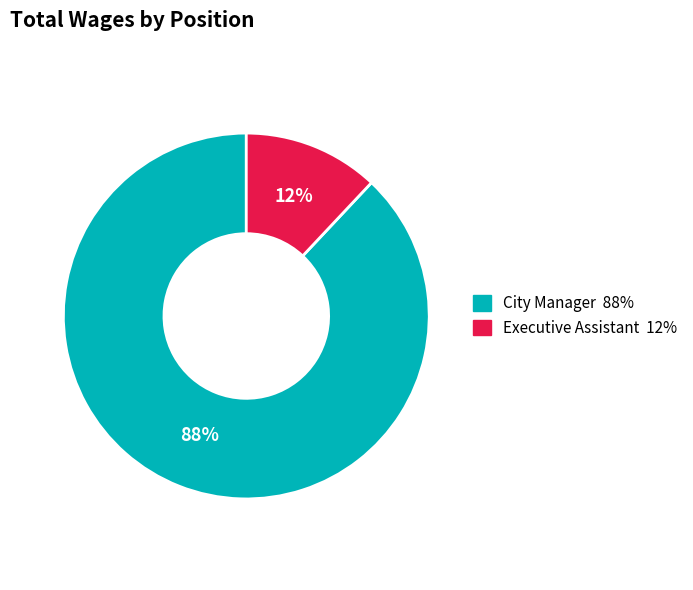

How many segments does this pie chart have?

2